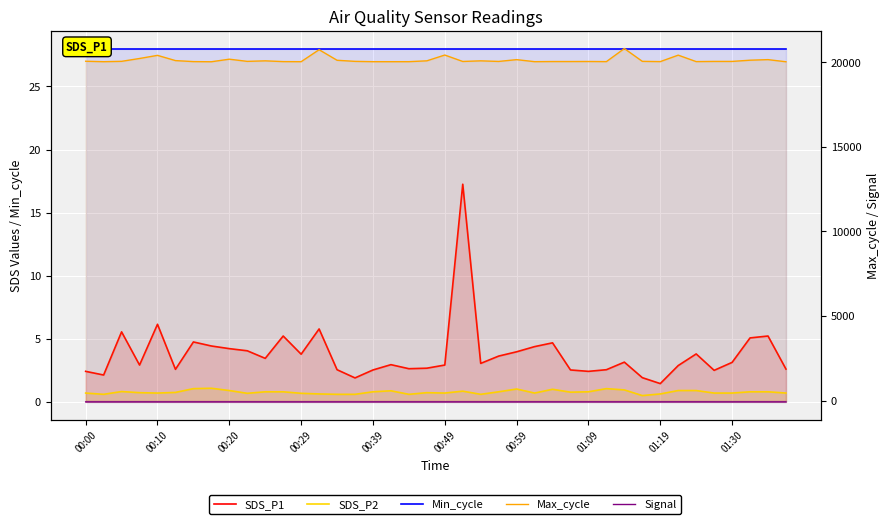

List the series in order of their peak value, highest first.

Max_cycle, Min_cycle, SDS_P1, SDS_P2, Signal